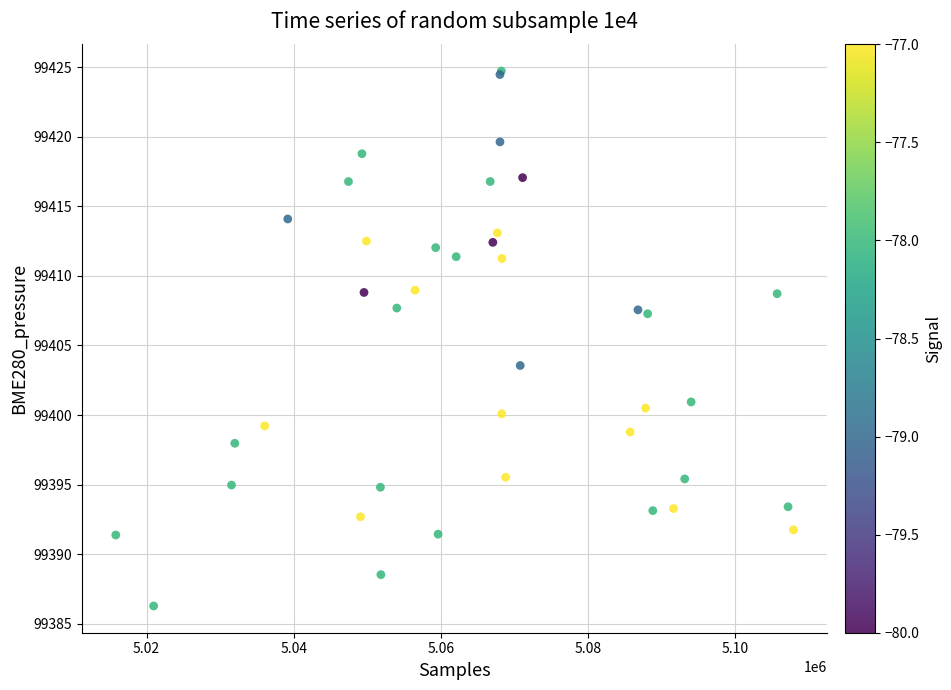

What Y value in the scatter plot is closest to 99405?

99403.6